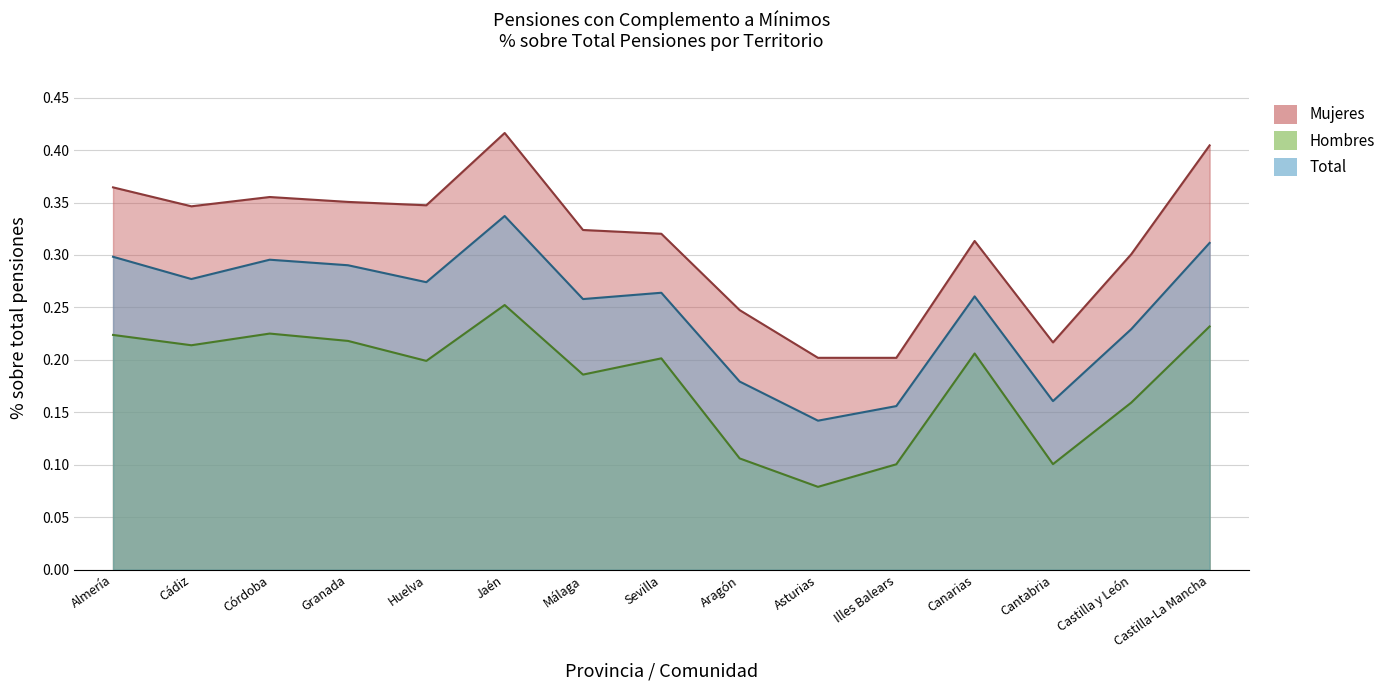

How many lines are shown in the chart?

3